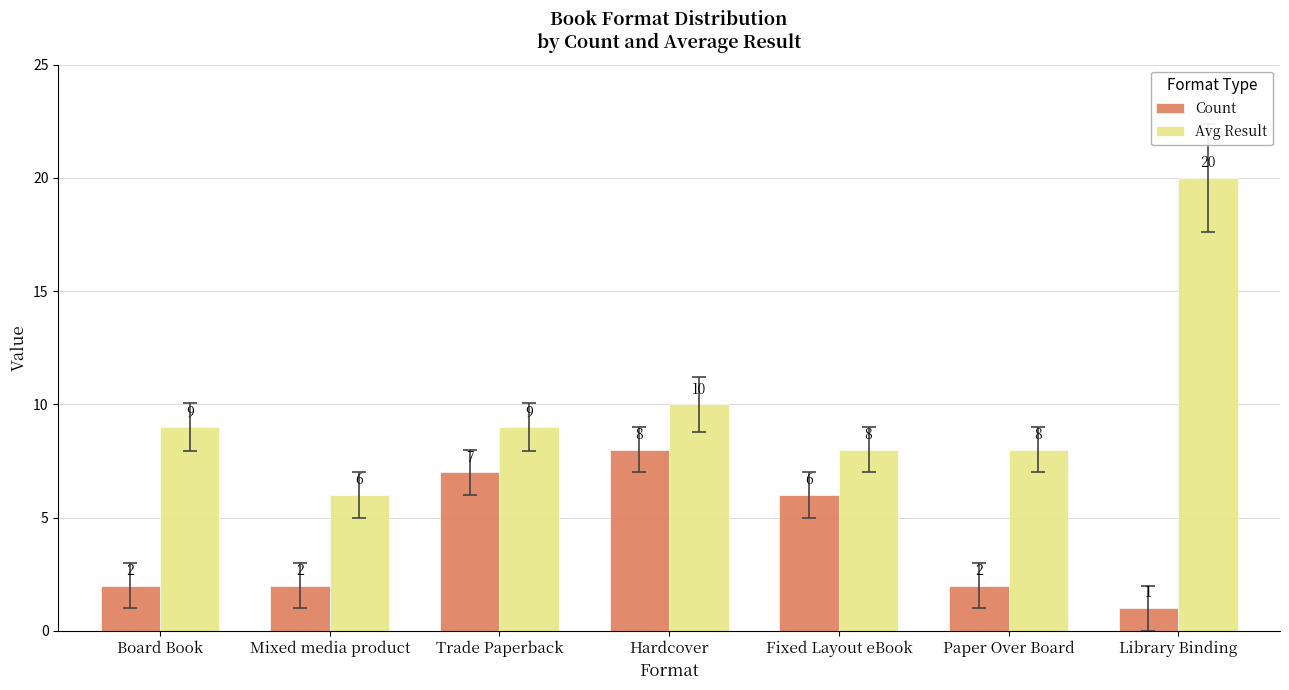

What is the highest value of the Avg Result series?

20